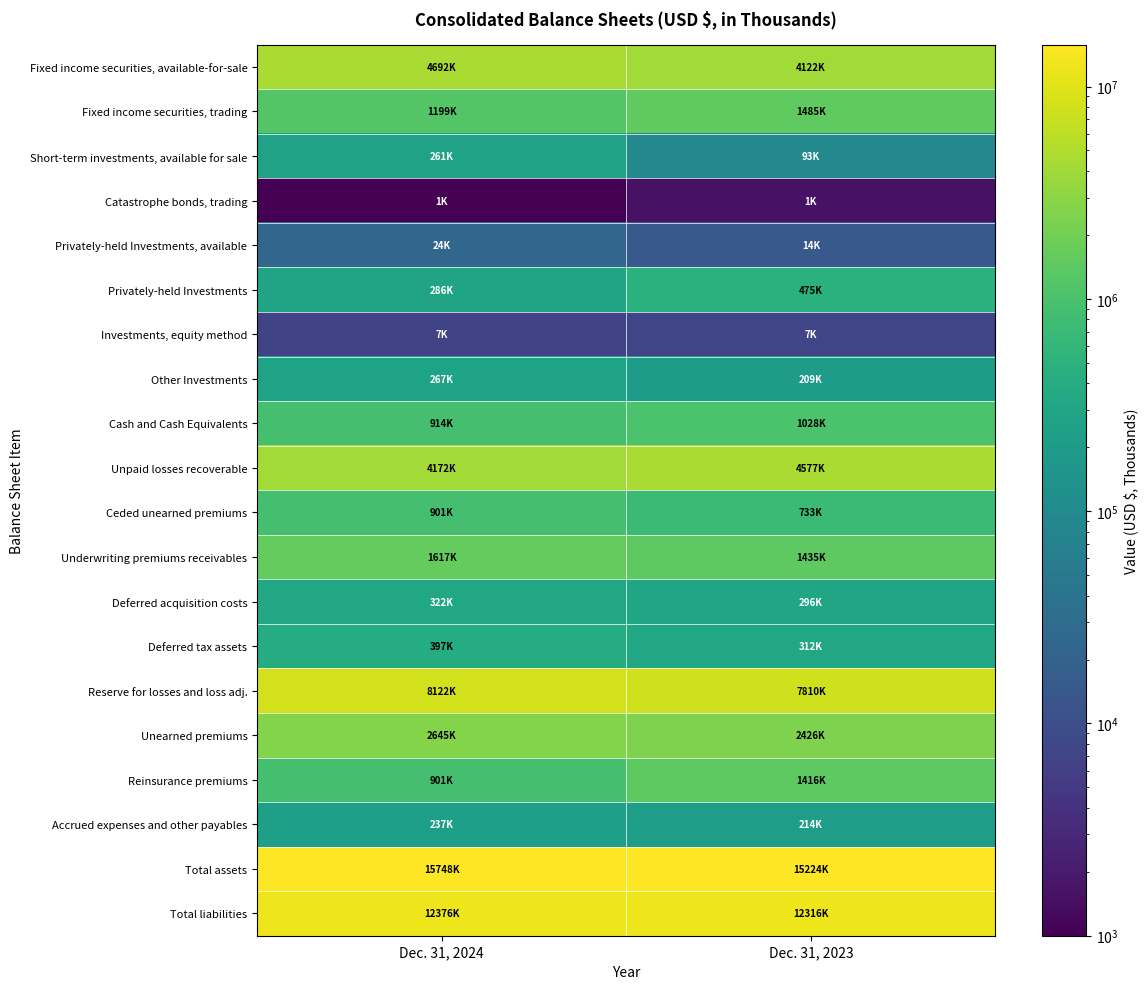

Between Dec. 31, 2024 and Dec. 31, 2023, which is larger?

Dec. 31, 2024